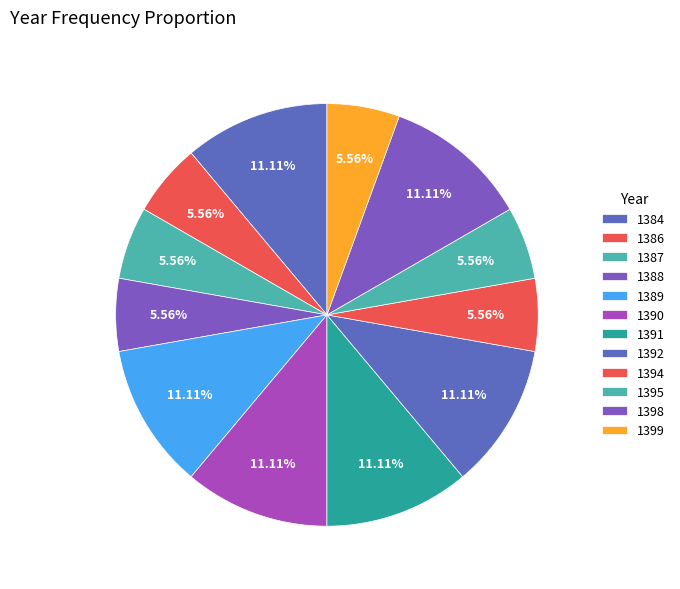

How many slices are in this pie chart?

12